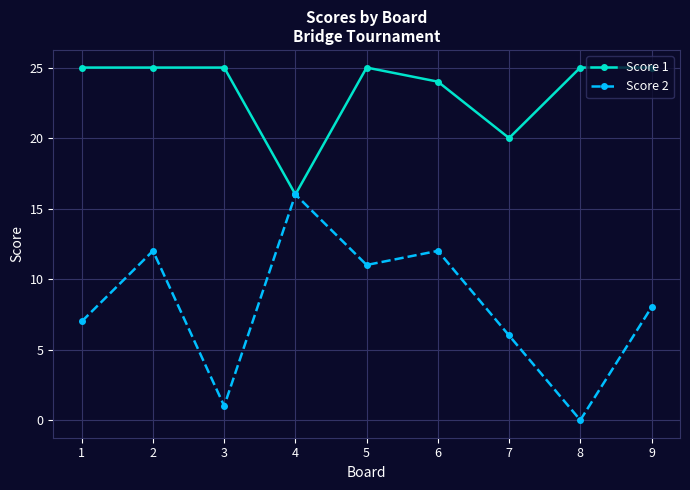

Does the chart display data point markers on the line(s)?

Yes